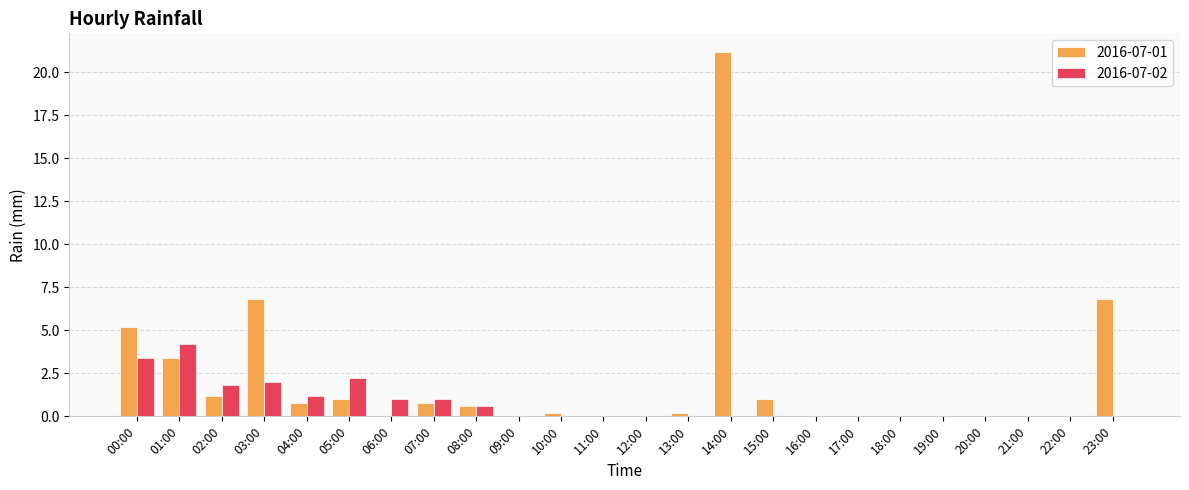

How many data points does each series have?

24